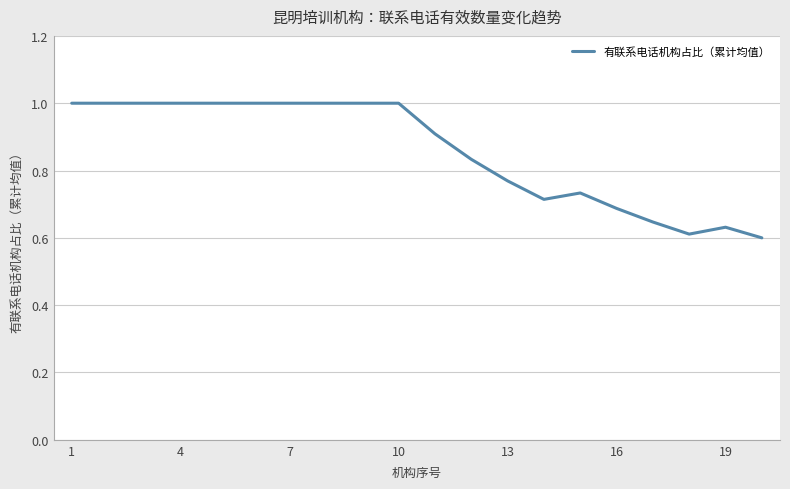

What is the greatest value displayed?

1.0